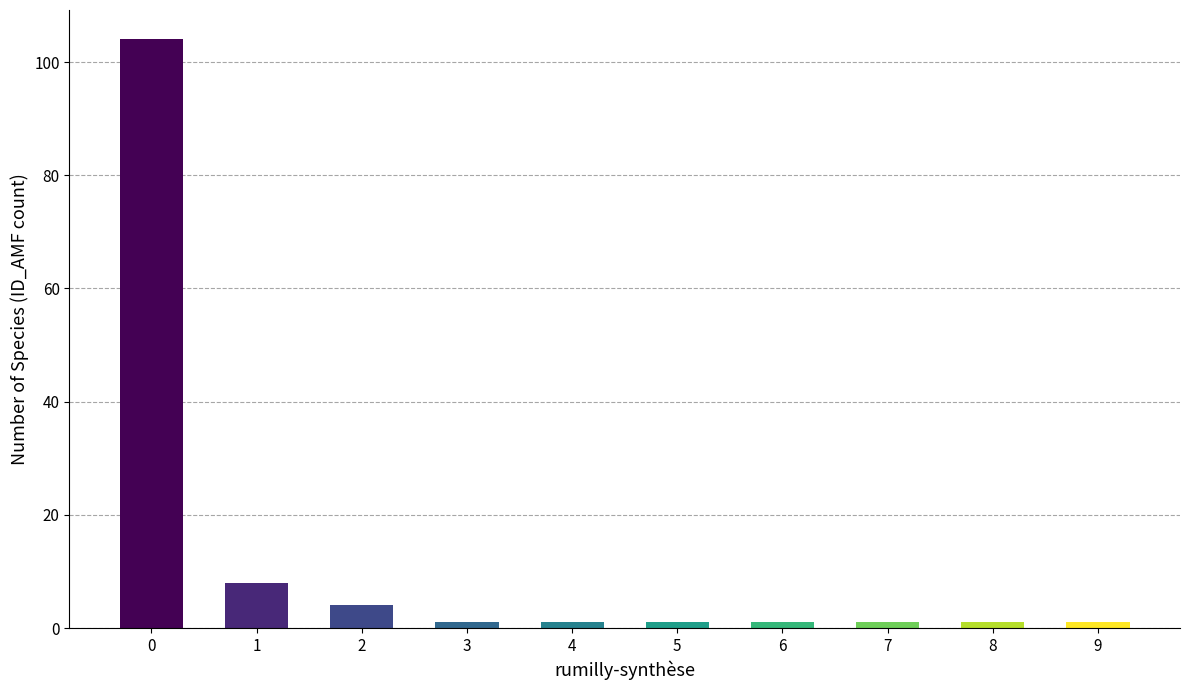

What is the maximum value shown in the chart?

104